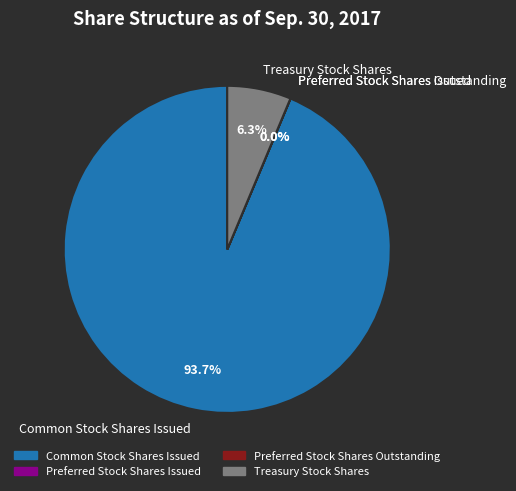

What percentage is NOT represented by Treasury Stock Shares?

93.7%